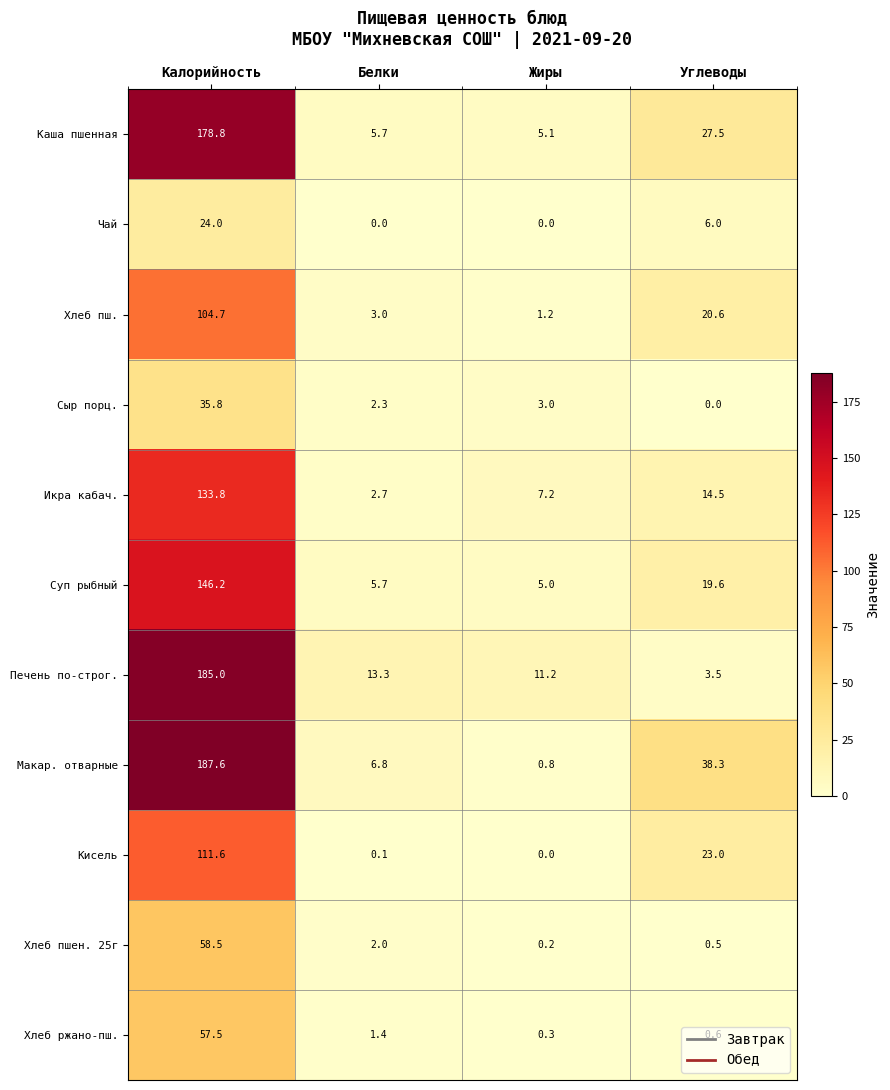

How many data points does each series have?

4